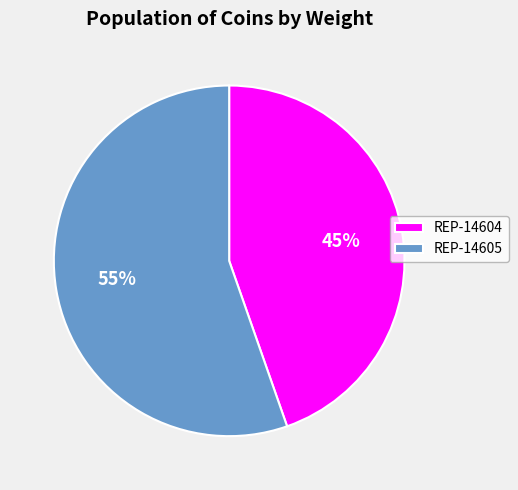

What is the ratio of the value at REP-14604 to the value at REP-14605?

0.8